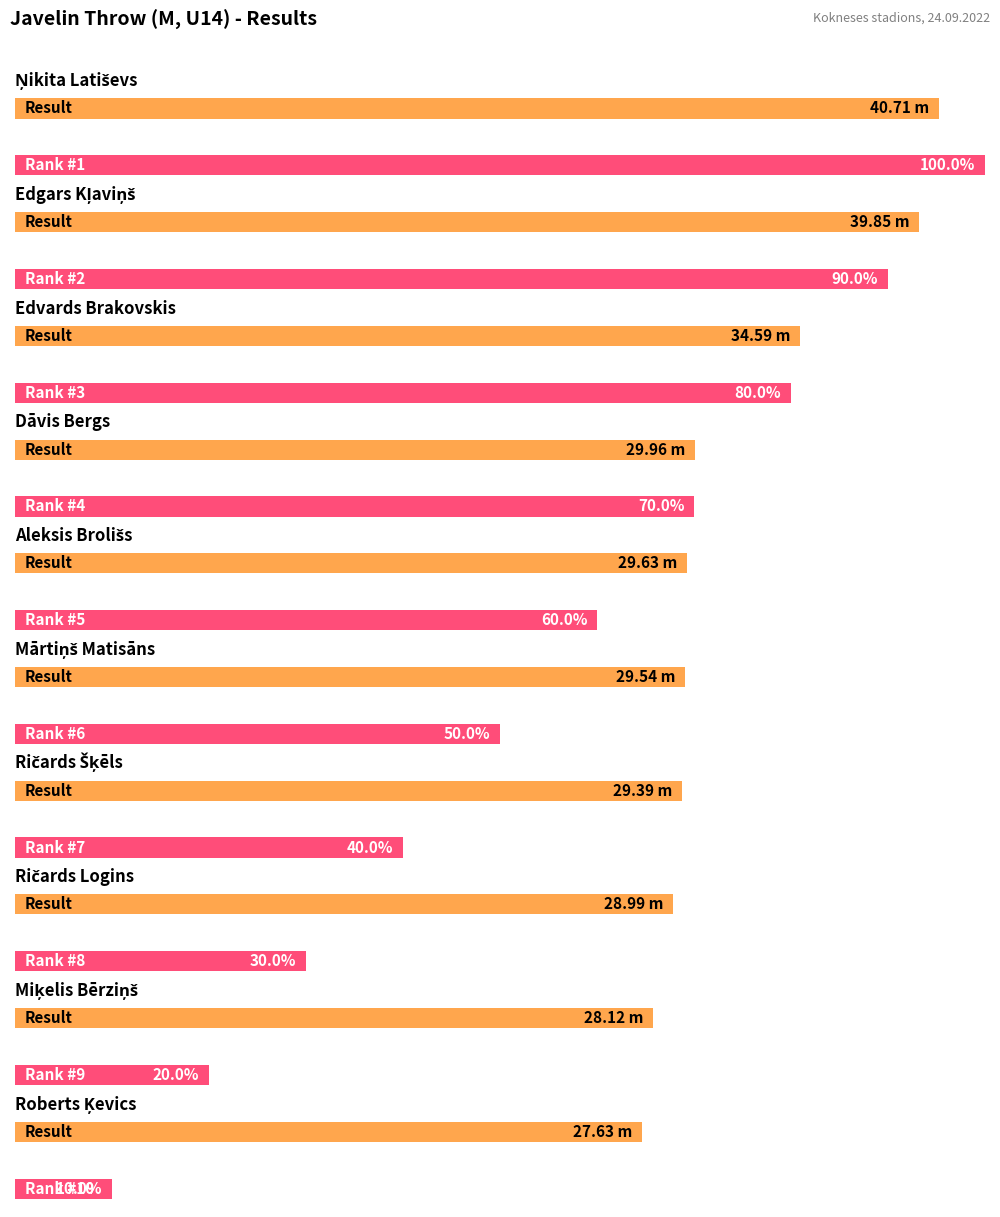

Read the value at Ričards Logins.

29.0